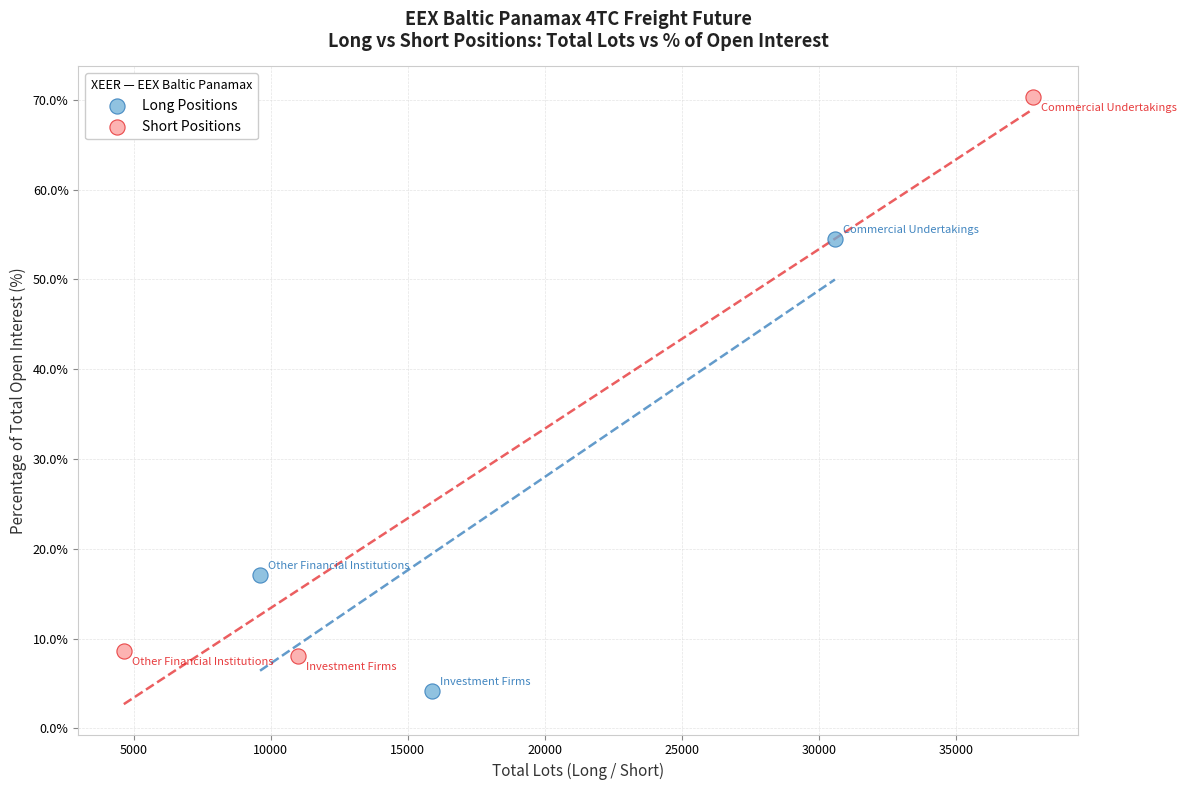

Which series has the widest spread of Y values?

Short Positions